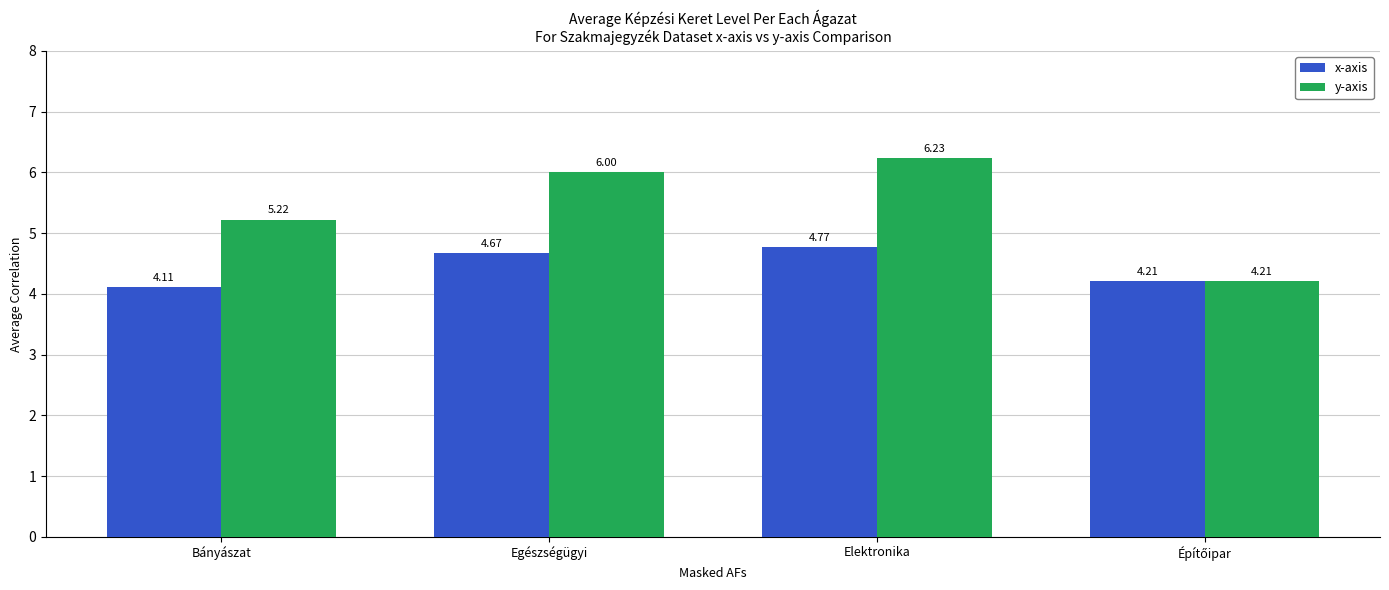

At which category does the chart reach its minimum across all series?

Bányászat